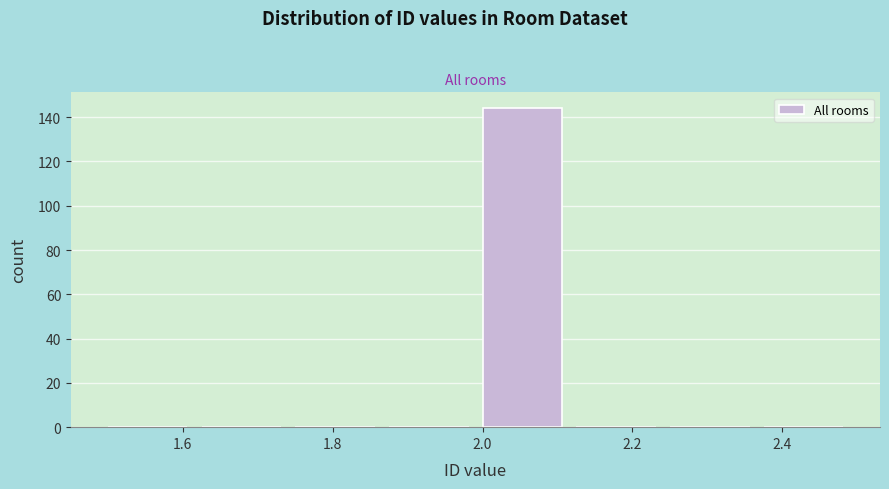

Reading left to right, transcribe this chart: for each bar, give the range it covers on the x-axis and its height. Neither the bar edges nor the heights are printed on the chart, so give them approximately, as read against the axes.

1.500 to 1.625: 0
1.625 to 1.750: 0
1.750 to 1.875: 0
1.875 to 2.000: 0
2.000 to 2.125: 144
2.125 to 2.250: 0
2.250 to 2.375: 0
2.375 to 2.500: 0